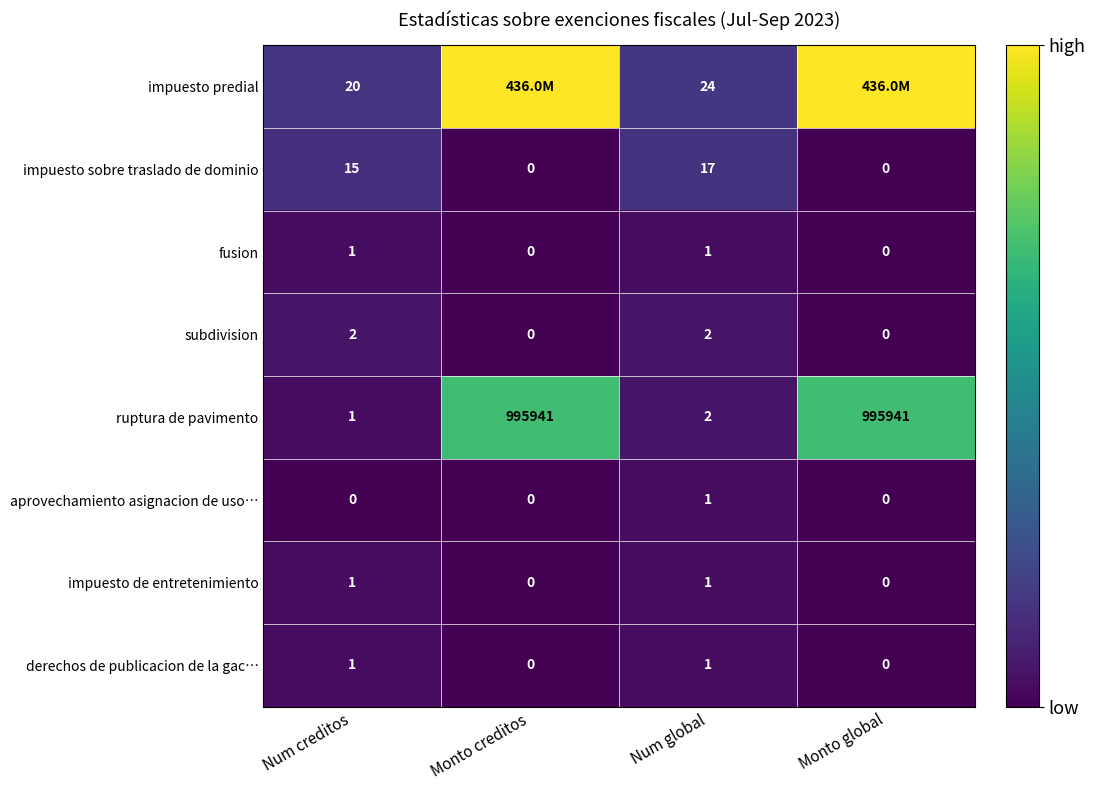

Where is impuesto sobre traslado de dominio nearest to the value 8?

Num creditos